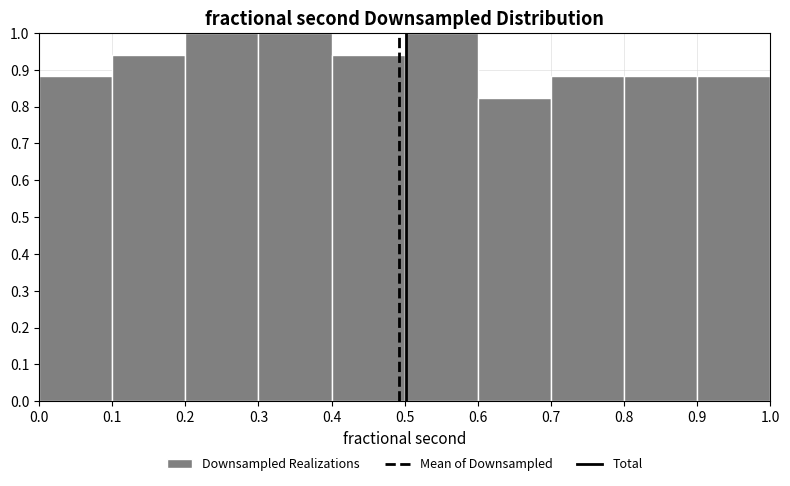

What is the height of the bar covering 0.4 to 0.5 on the x-axis? The values are not printed on the chart, so give them approximately, as read against the axis.

0.94